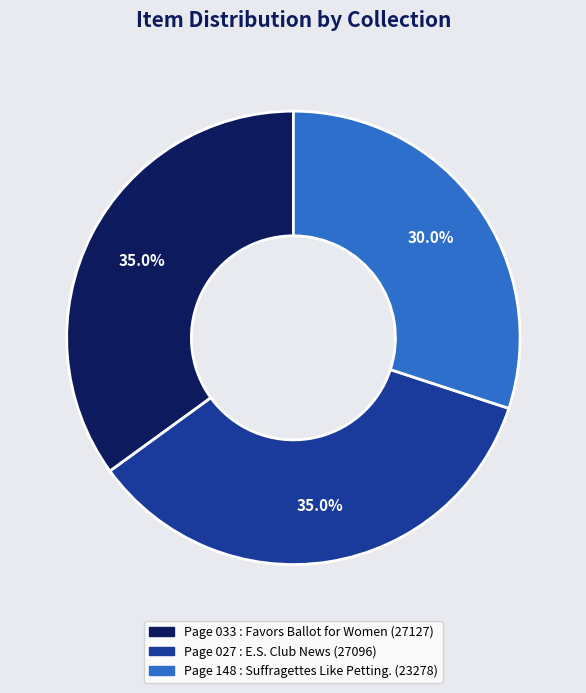

What is the smallest slice in the pie chart?

Page 148 : Suffragettes Like Petting.